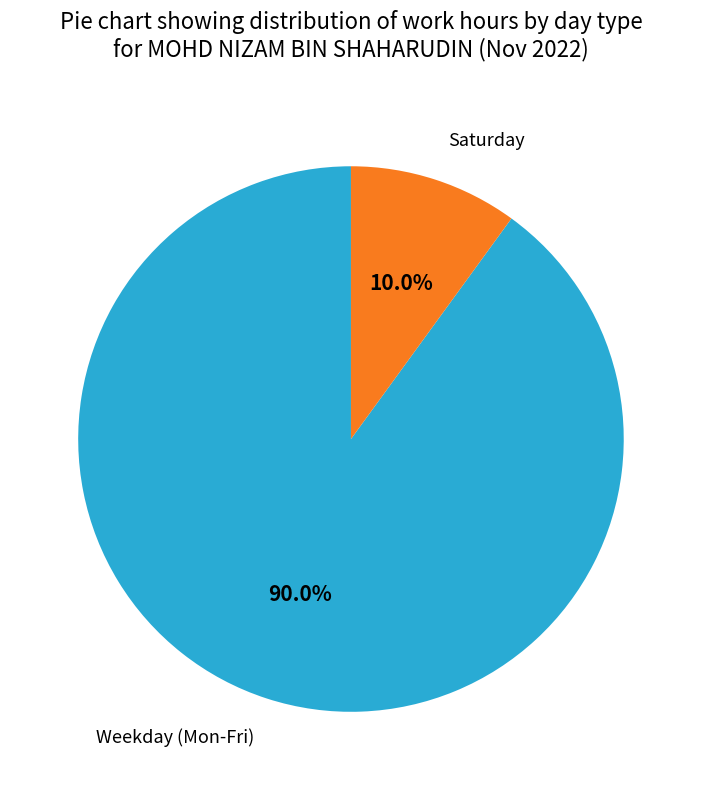

Is there any slice that represents more than half of the pie?

Yes